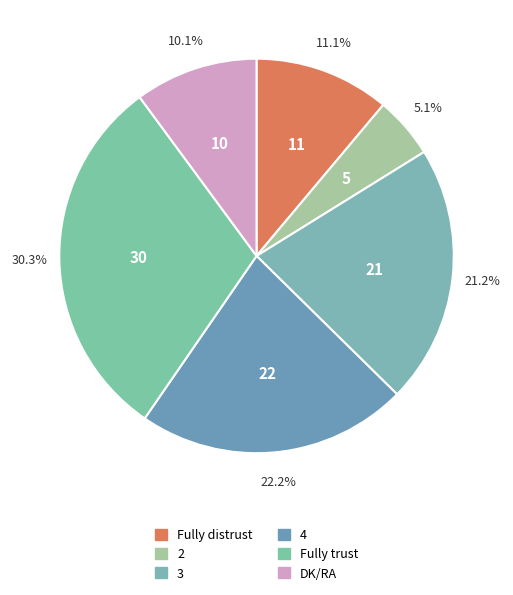

What is the change in value from Fully distrust to DK/RA?

-1